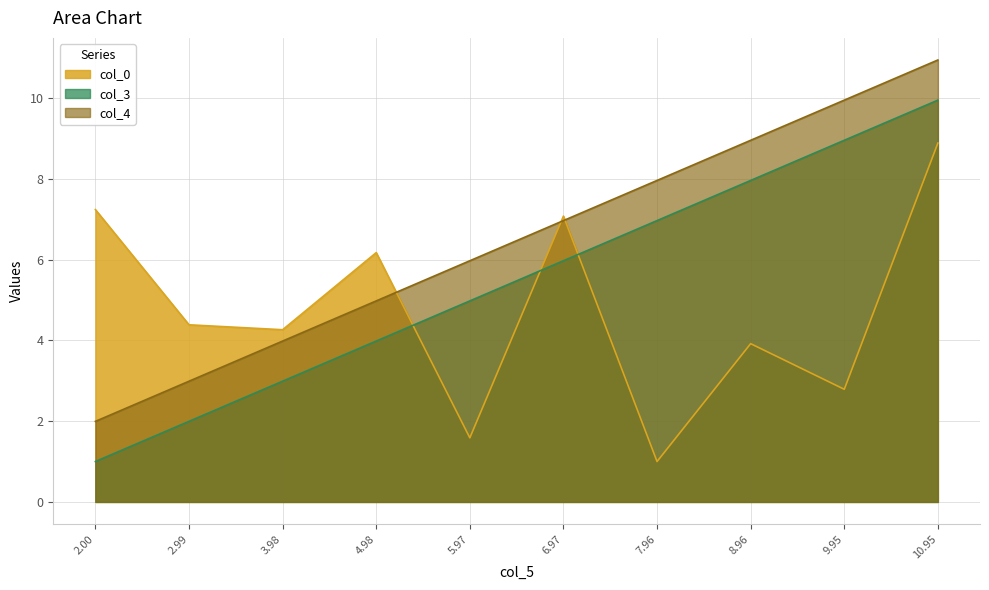

At which category is the sum across all series the highest?

10.95